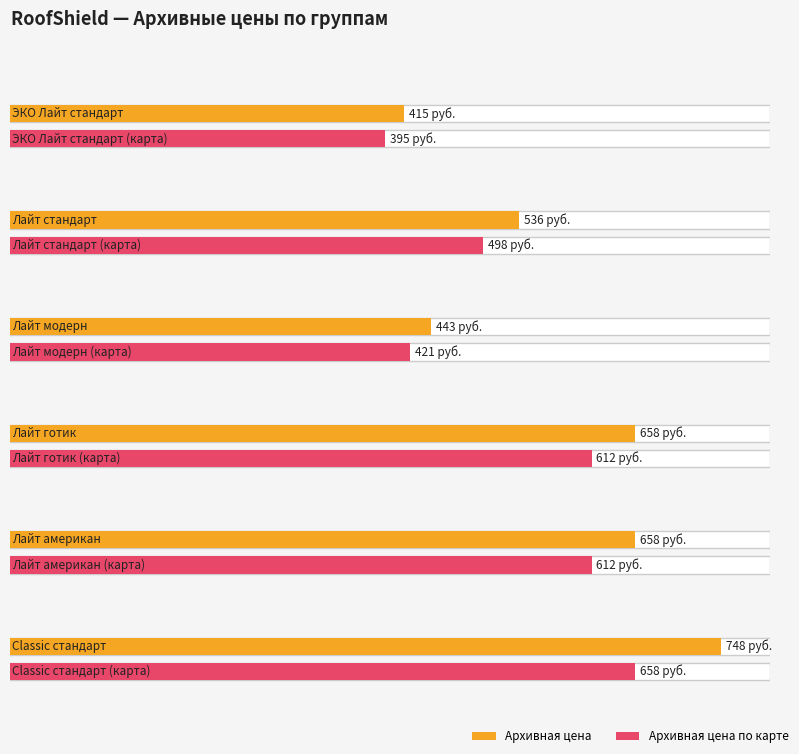

What is the label of the 4th bar from the right?

Лайт модерн